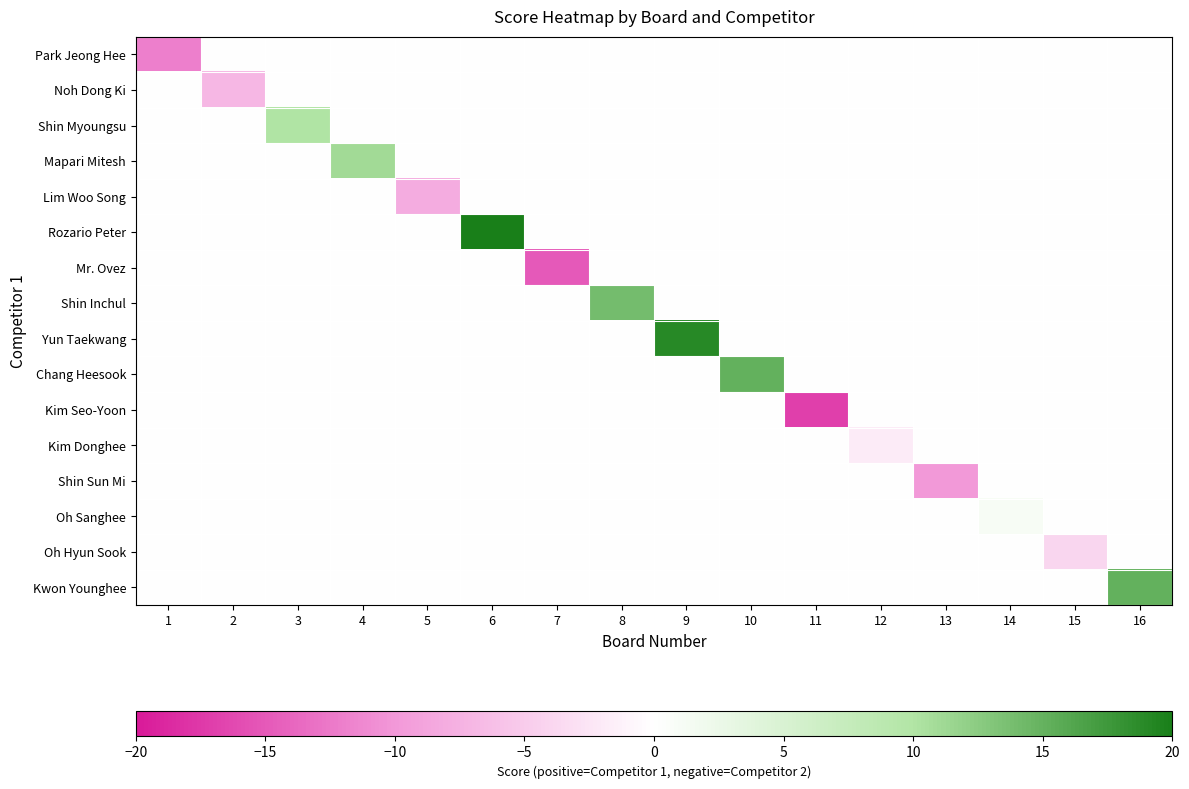

Which label corresponds to the smallest value in the chart?

11